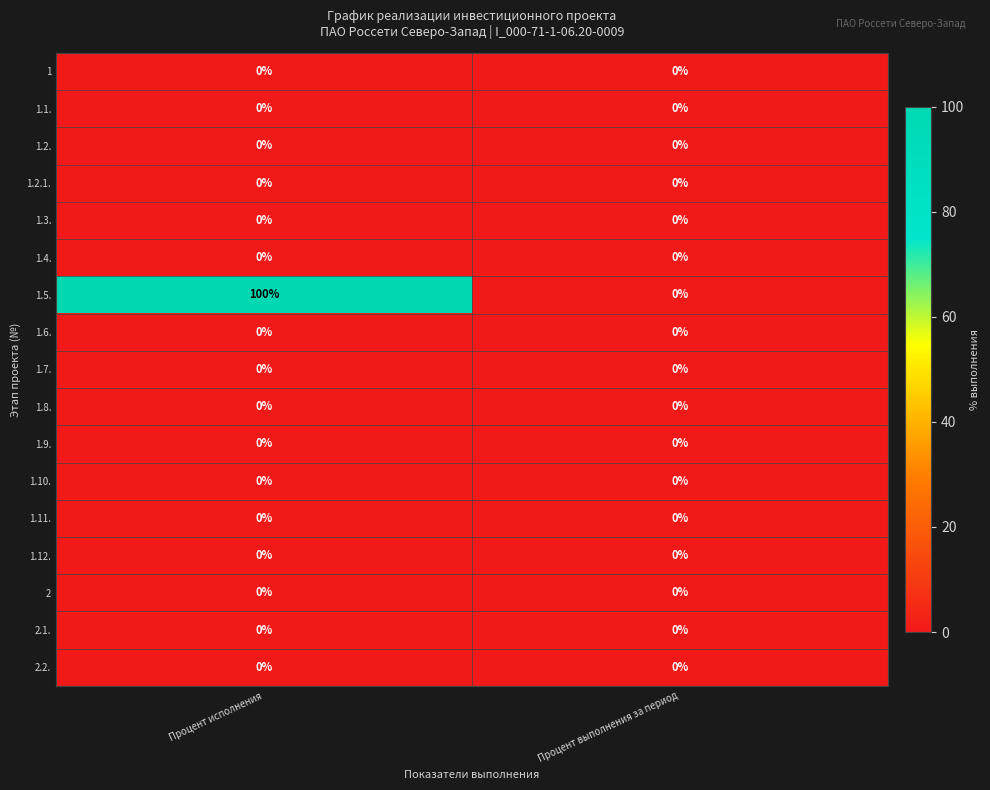

What is the total value across all series at Процент исполнения?

100